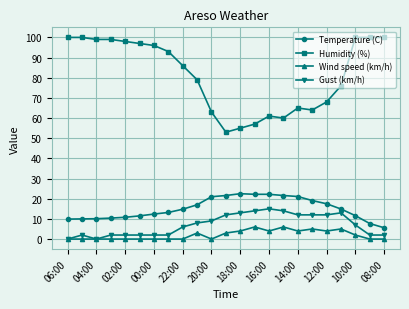

What is the maximum value for Wind speed (km/h)?

6.0